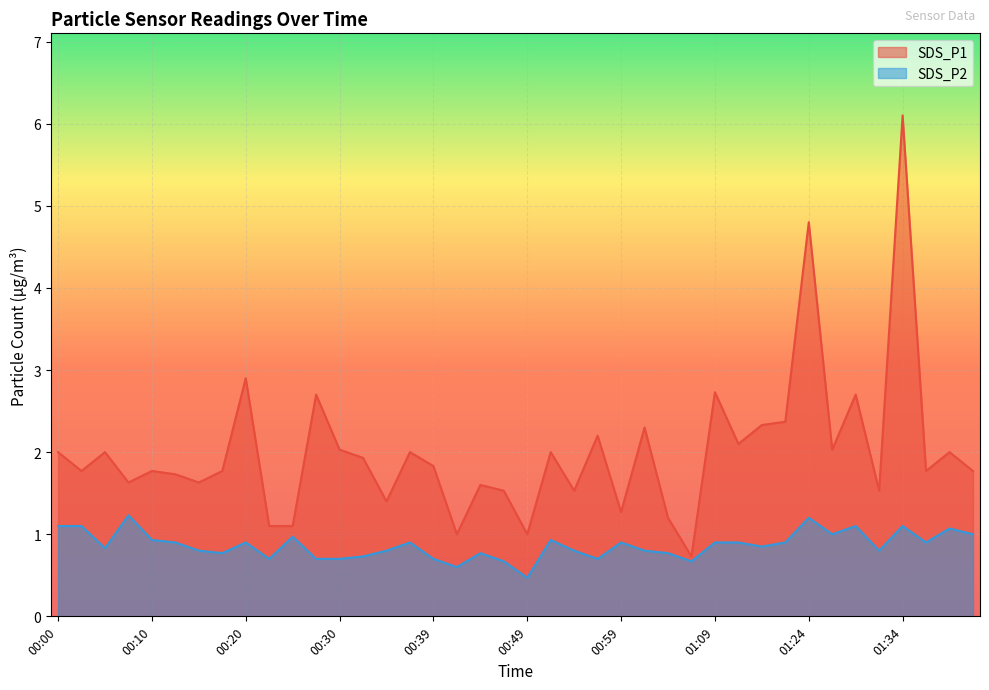

Which category has the highest value in the SDS_P2 series?

00:08